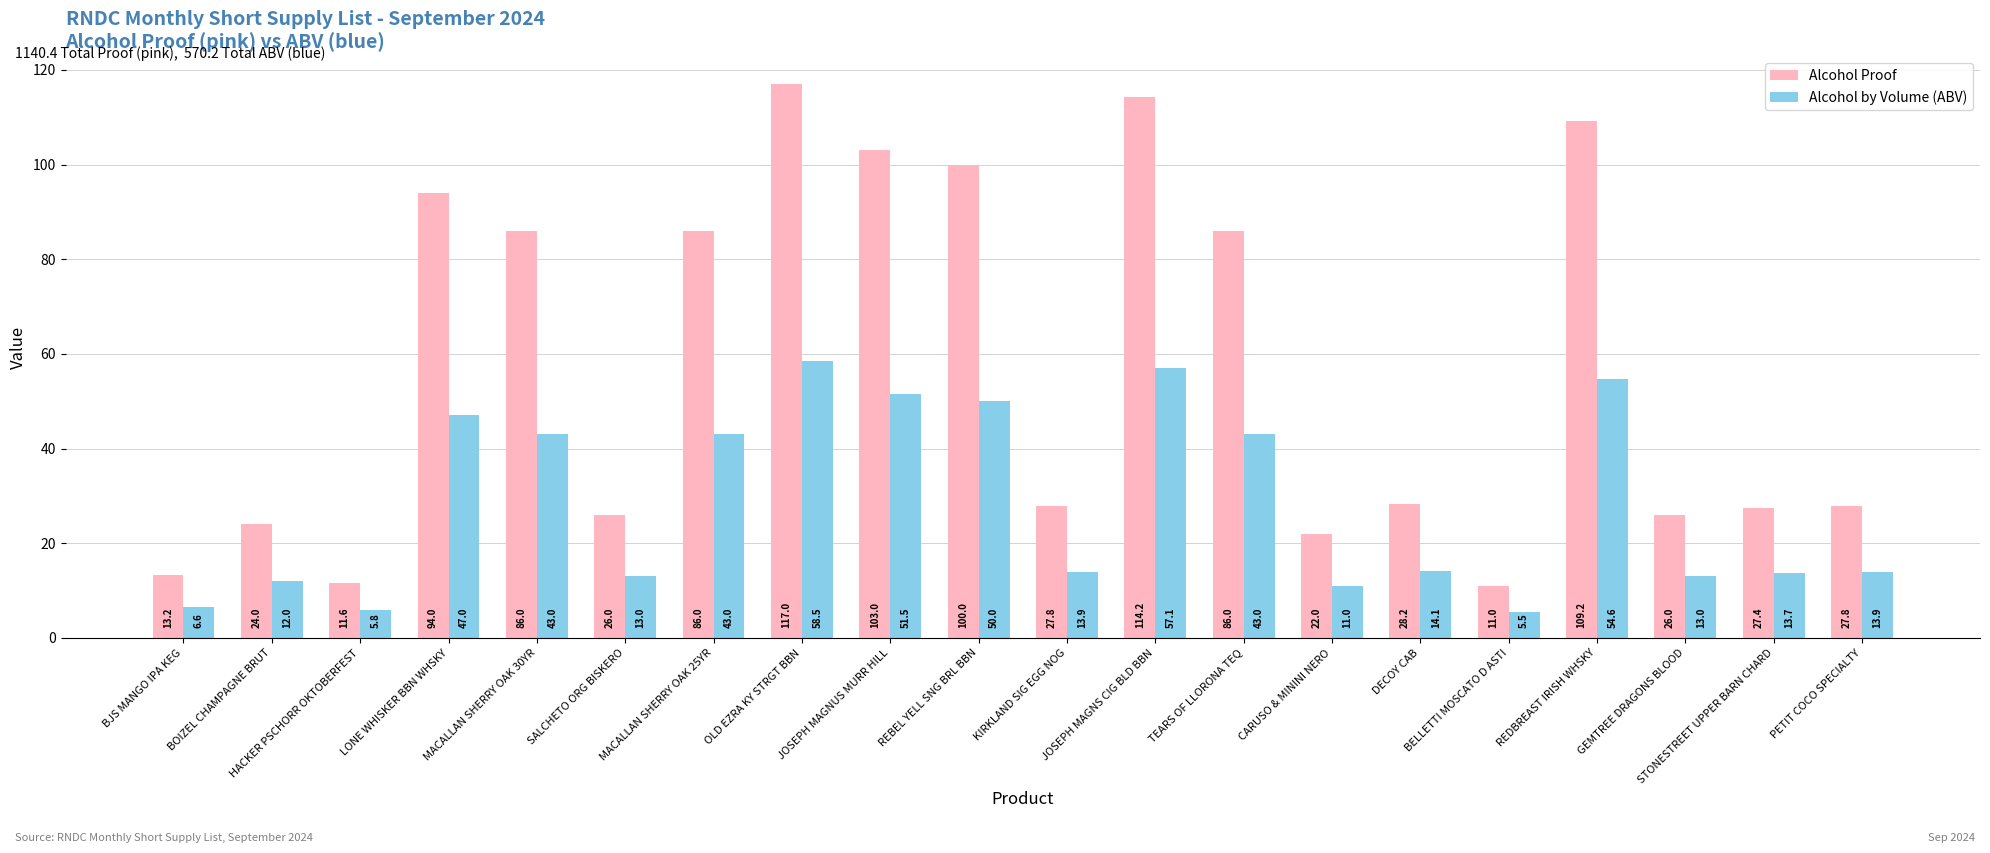

List the series in order of their peak value, highest first.

Alcohol Proof, Alcohol by Volume (ABV)